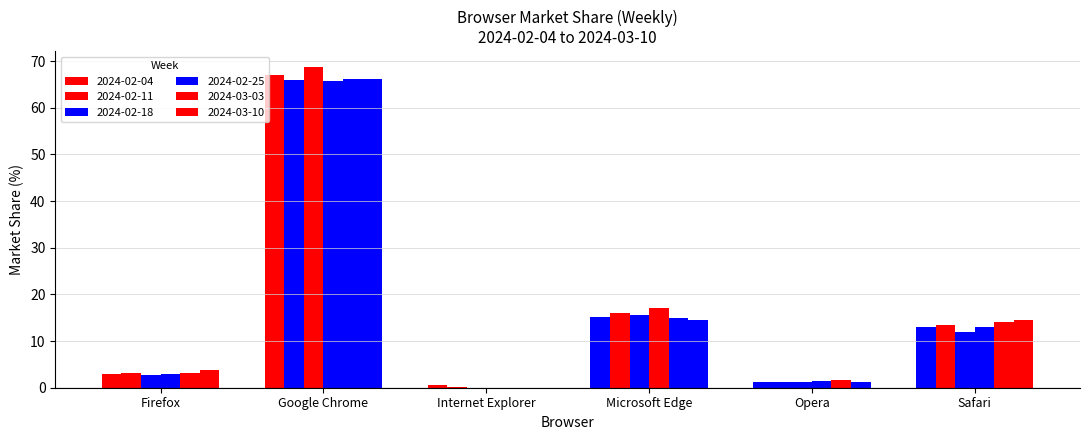

How many categories are shown in the chart?

6